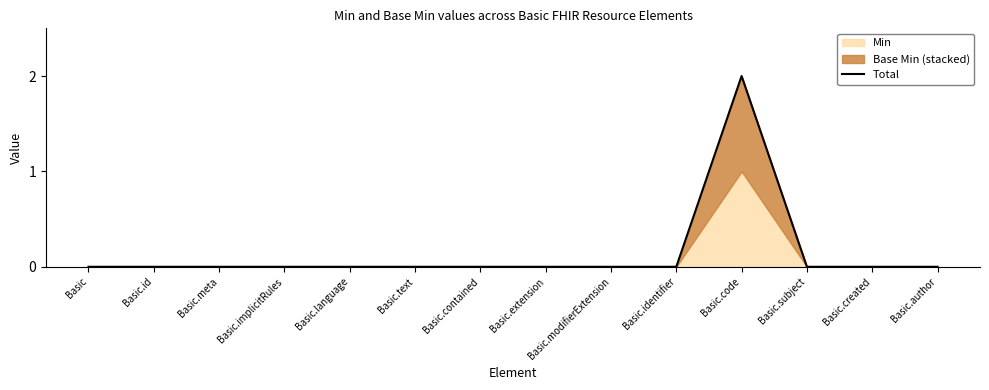

At which label is the value closest to 1?

Basic